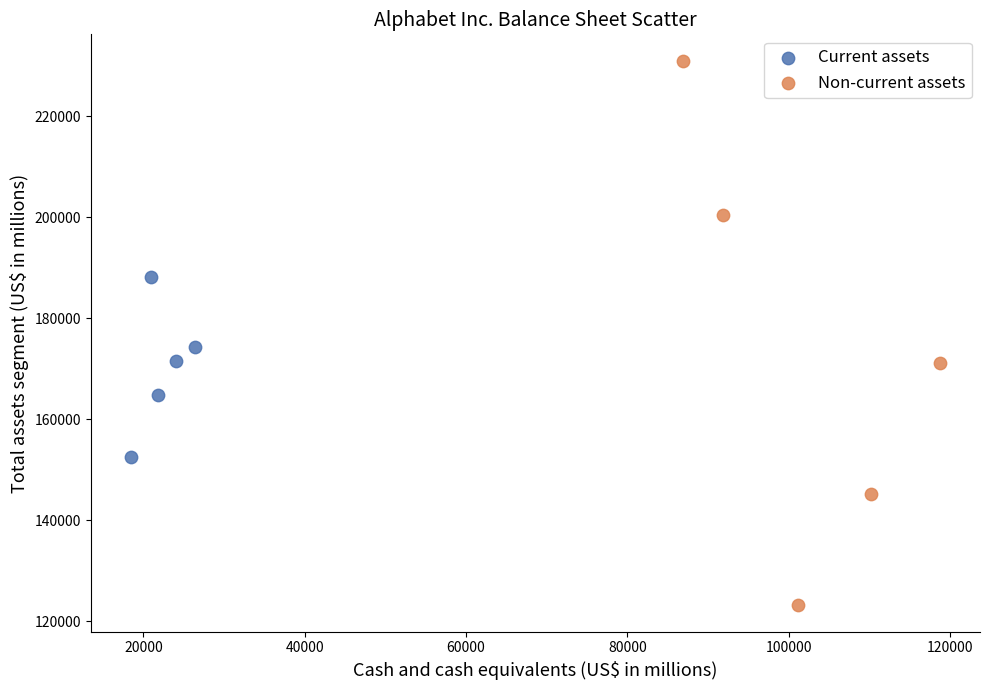

Which series contains the highest Y value?

Non-current assets